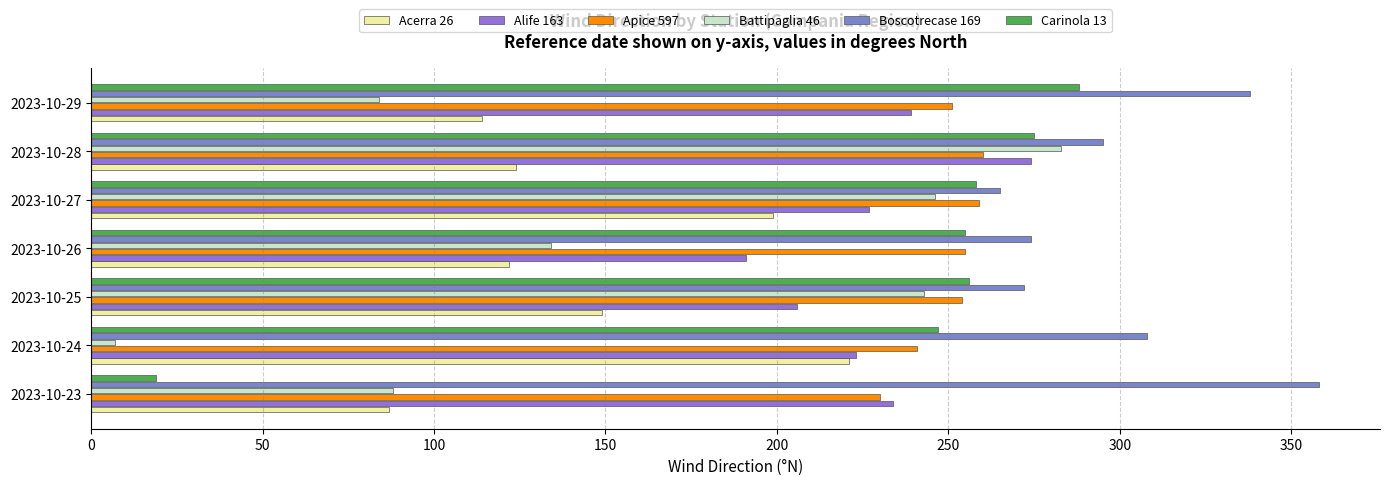

What is the value of the Boscotrecase 169 bar at the 6th from the left?

295